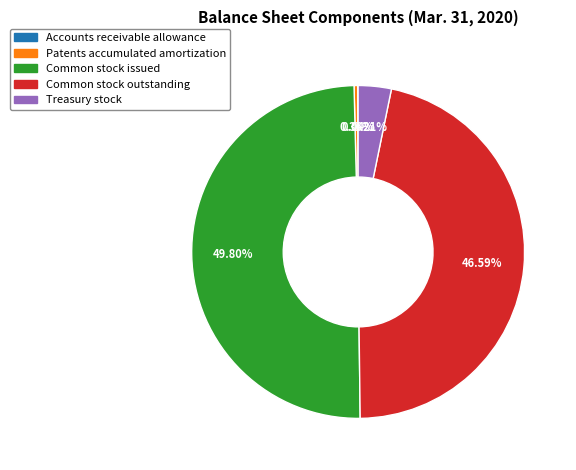

Is the sum of Patents accumulated amortization and Common stock outstanding greater than half?

No